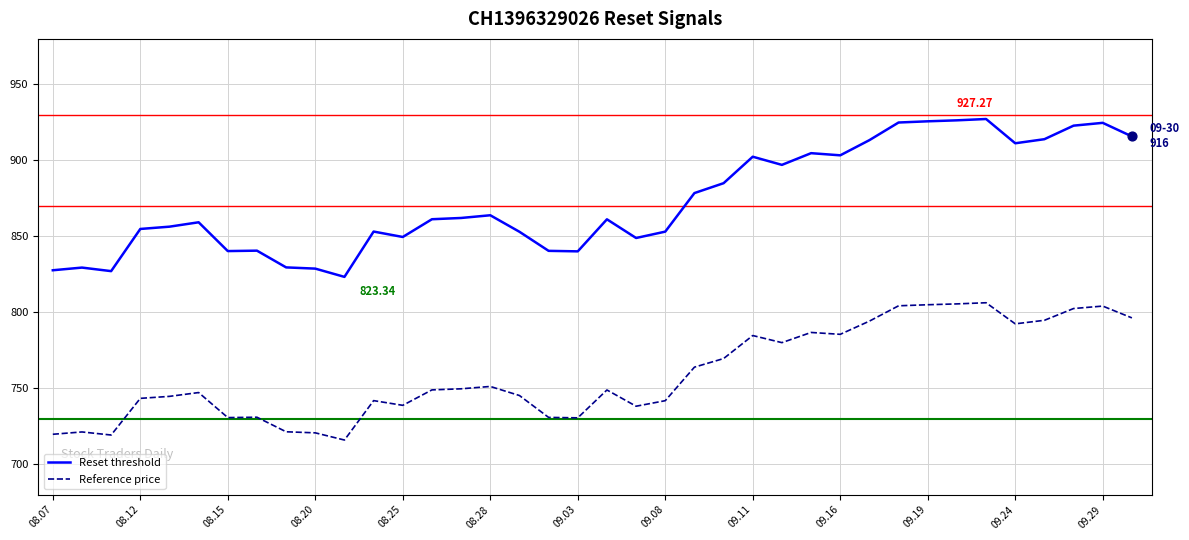

Which series has the largest range (max minus min)?

Reset threshold